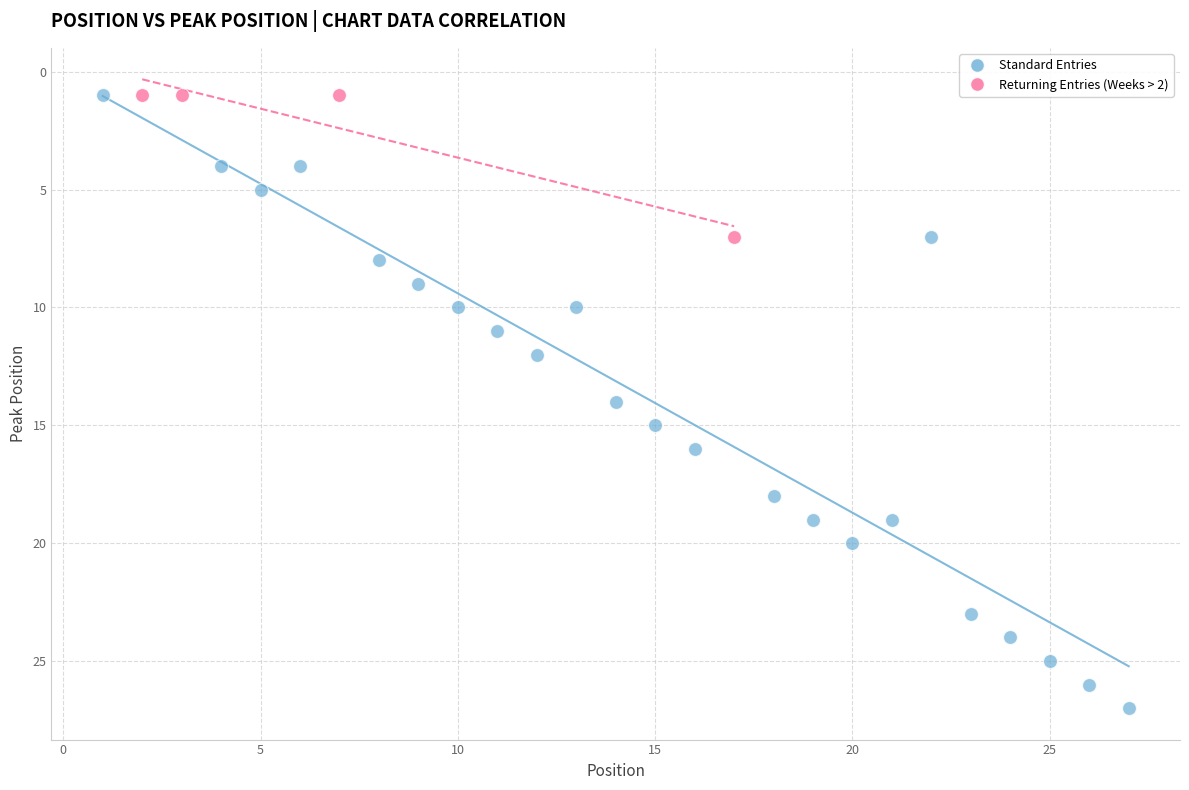

Which series reaches the maximum Y coordinate?

Standard Entries